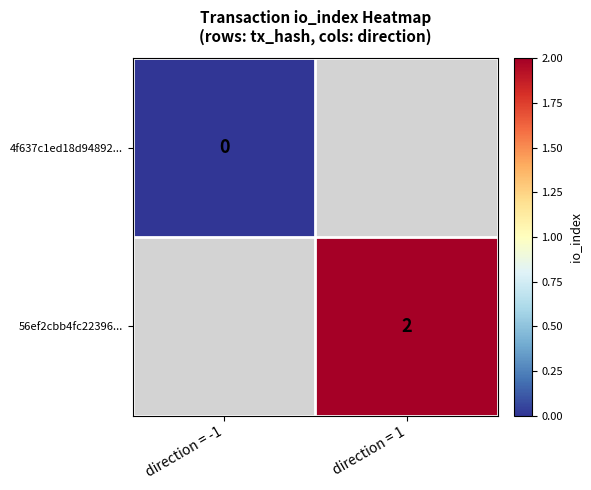

Is the value of 4f637c1ed18d94892... at direction = -1 greater than the value of 56ef2cbb4fc22396... at direction = 1?

No